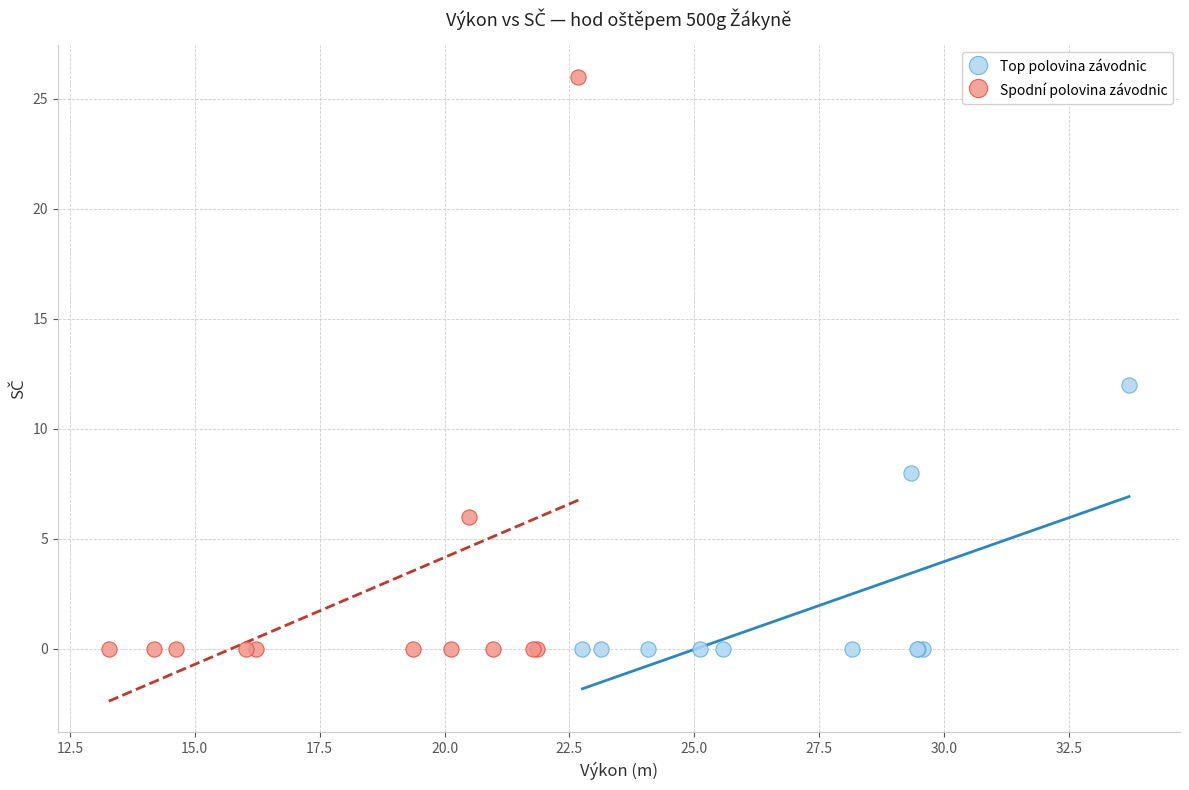

Which series contains the highest Y value?

Spodní polovina závodnic